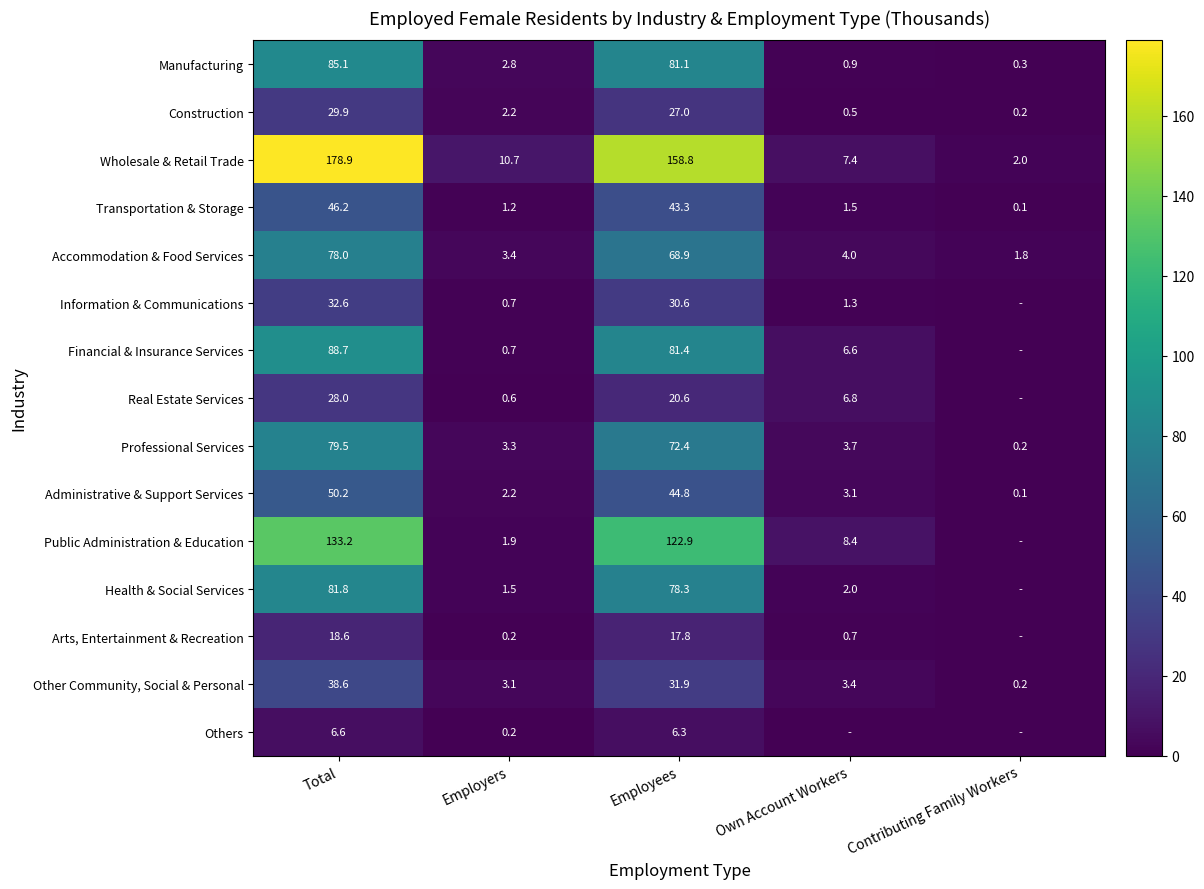

What value does the Professional Services series have at Own Account Workers?

3.7